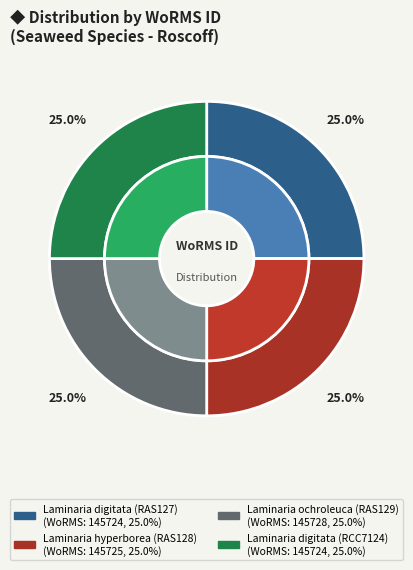

To the nearest percent, what is the average slice percentage?

25%